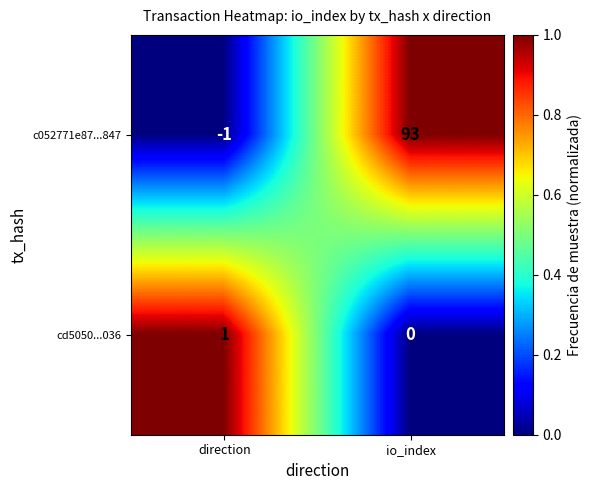

Which series has the largest range (max minus min)?

c052771e87...847